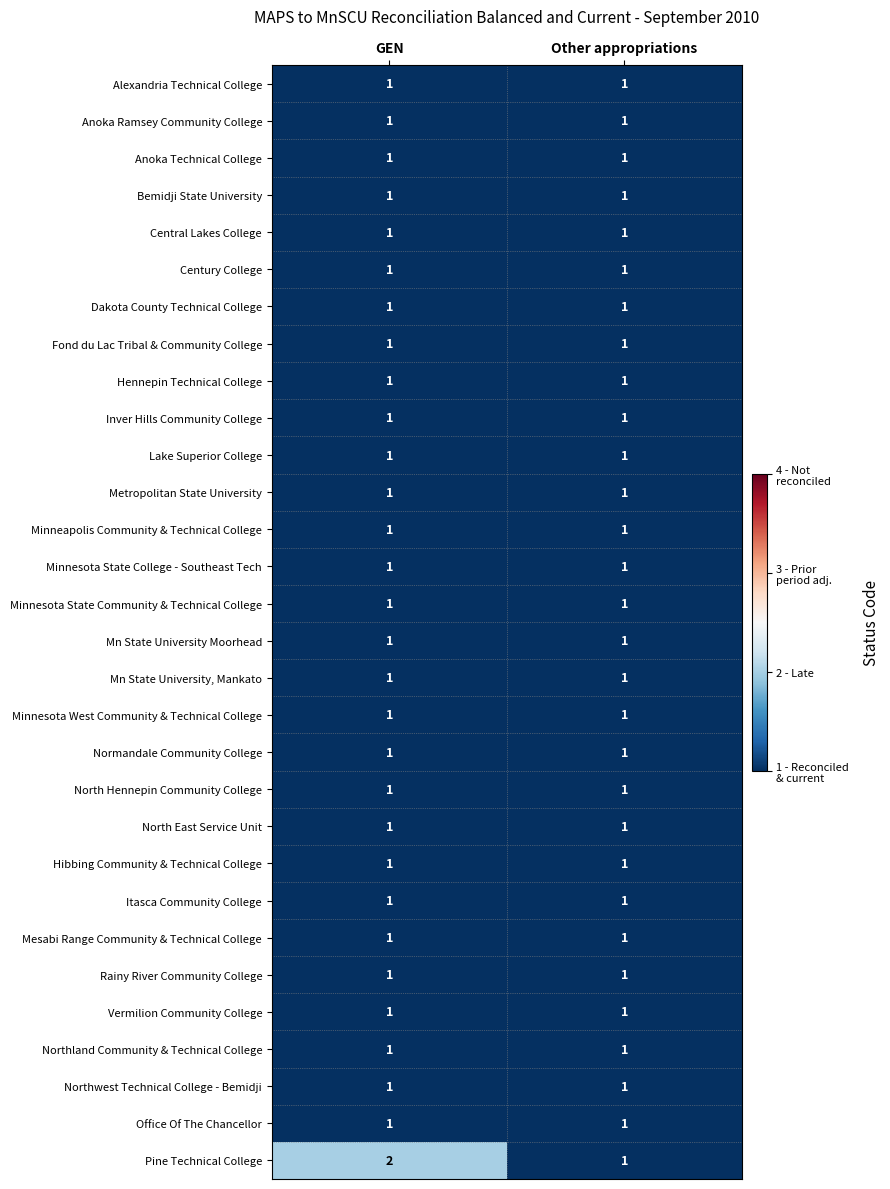

What is the maximum value shown in the chart?

2